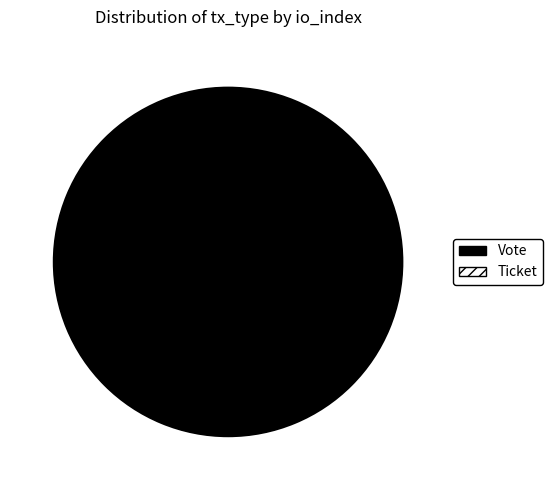

Which category has the biggest portion of the pie?

Vote